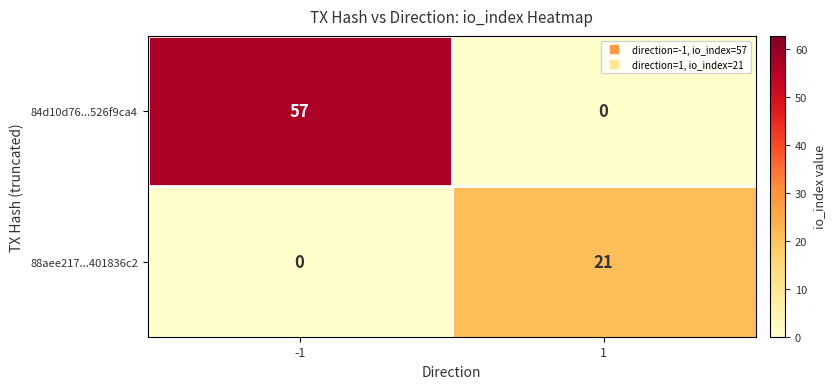

Reading left to right, transcribe all the data shown in this chart.

84d10d76...526f9ca4: -1=57	1=0
88aee217...401836c2: -1=0	1=21